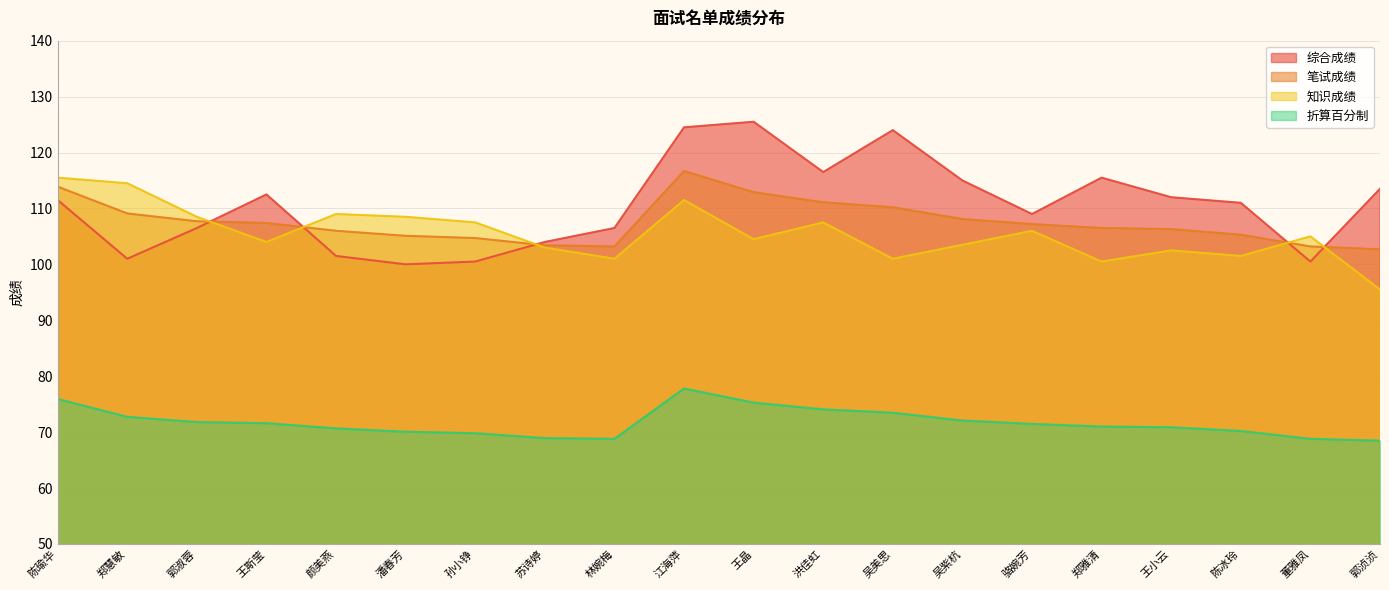

How many times do 笔试成绩 and 综合成绩 cross each other?

5